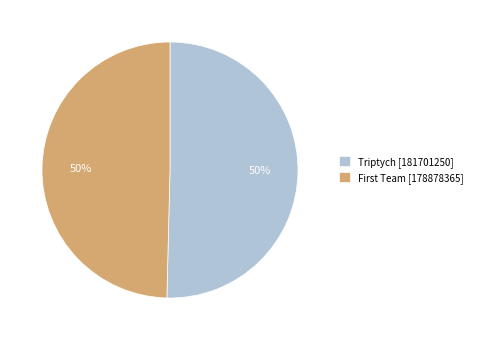

How many segments does this pie chart have?

2